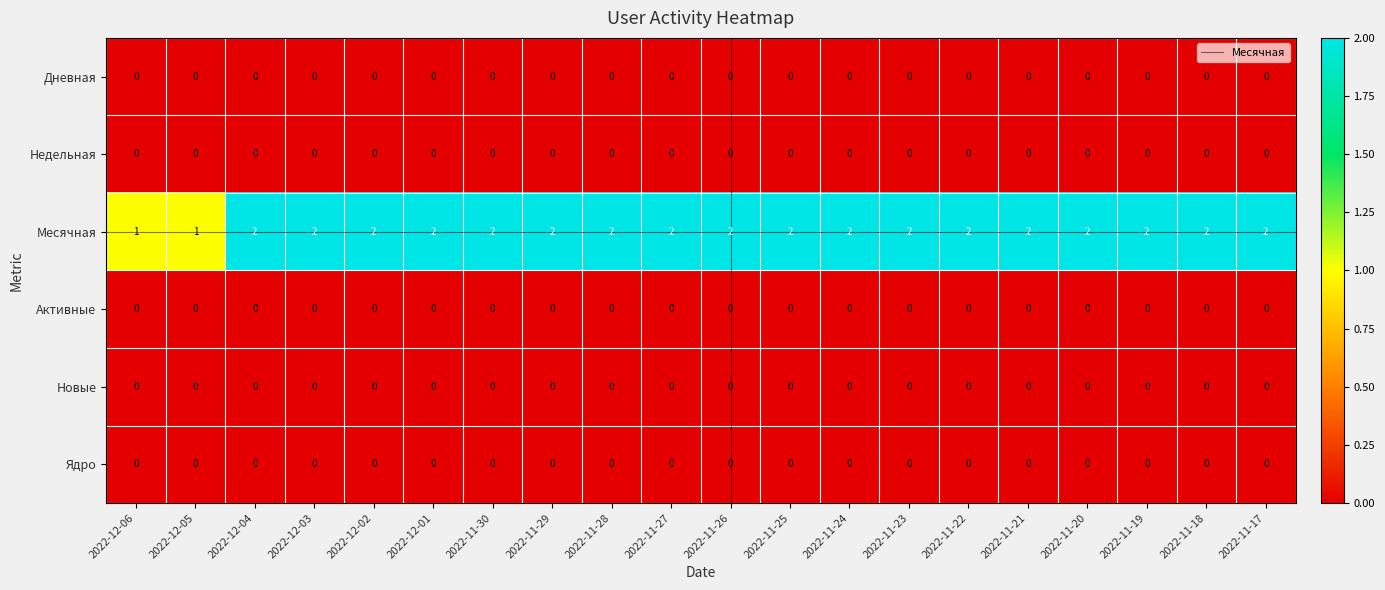

Which series has the largest total across all categories?

Месячная